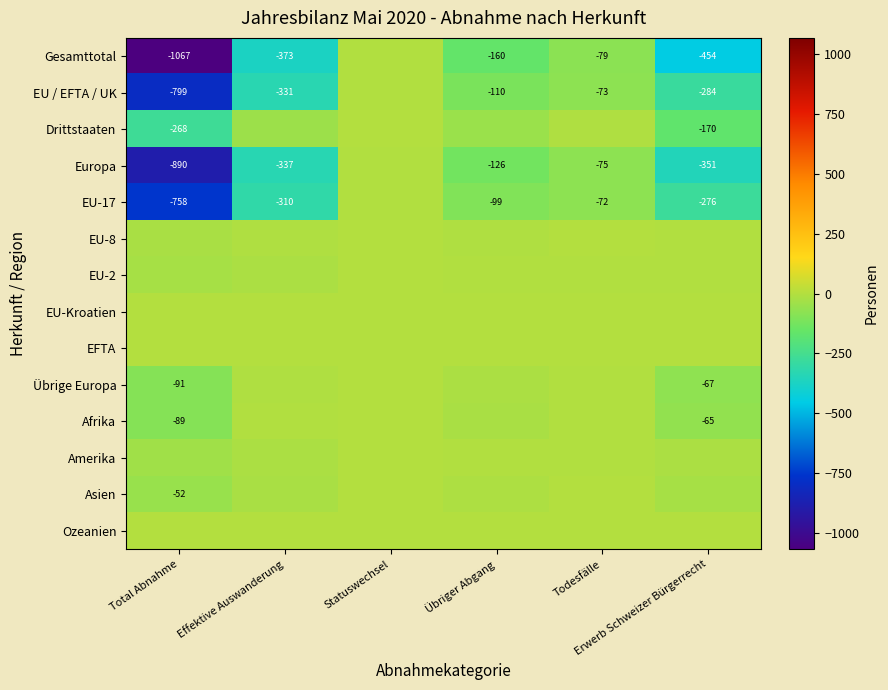

How many data points in Asien are above -11?

2